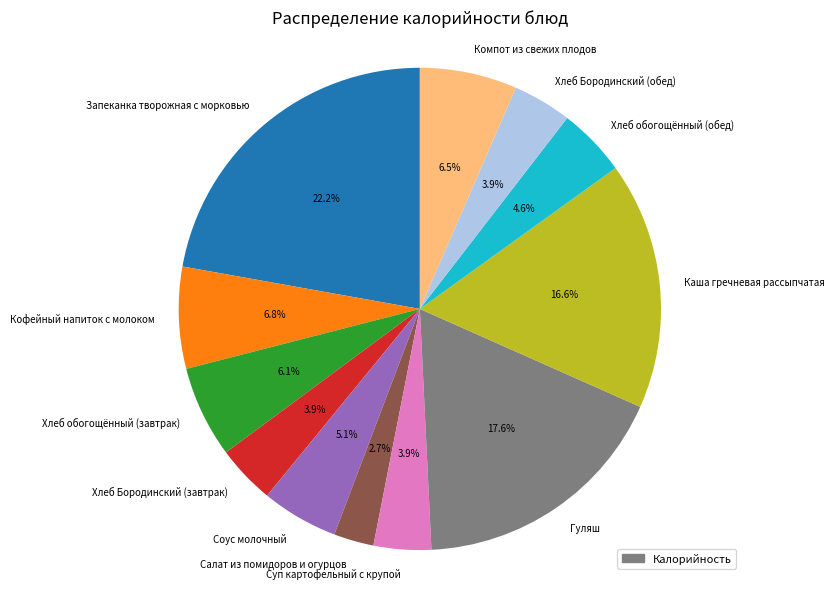

How many slices are in this pie chart?

12